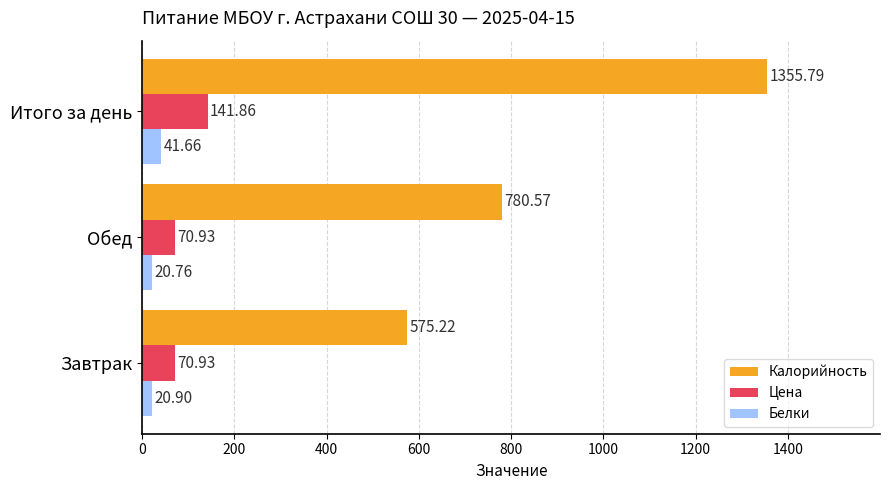

List the series in order of their peak value, highest first.

Калорийность, Цена, Белки